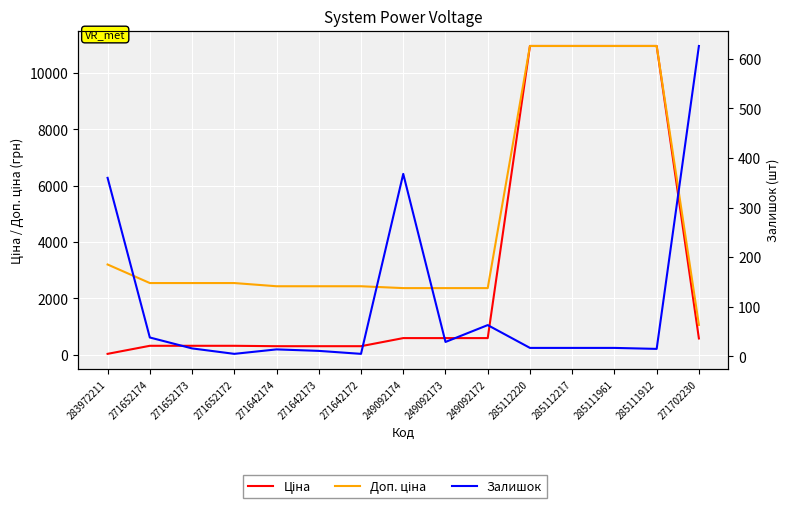

The value of Доп. ціна at 271652172 is 2546.4. True or false?

True